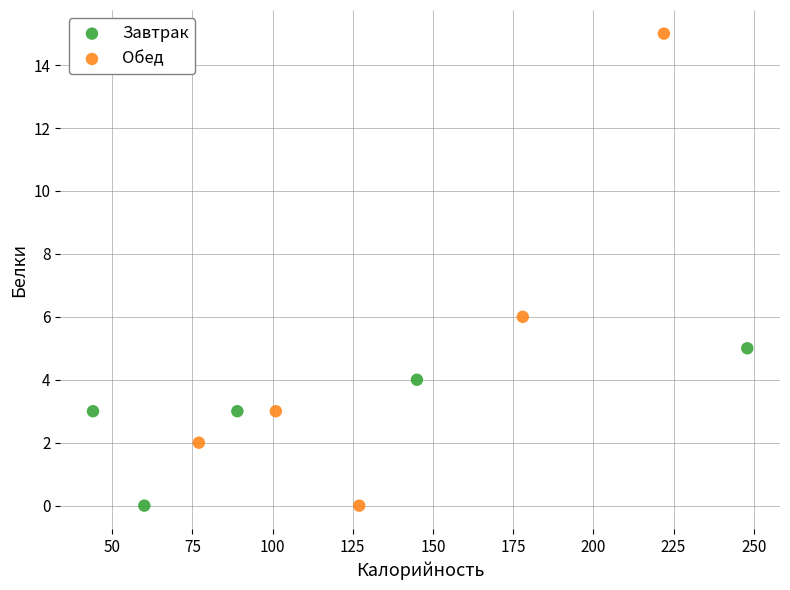

Which series has the largest Y range (max minus min)?

Обед